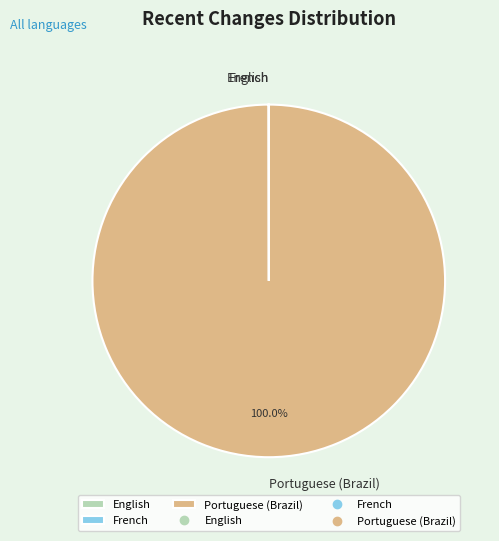

Which slice is the largest?

Portuguese (Brazil)